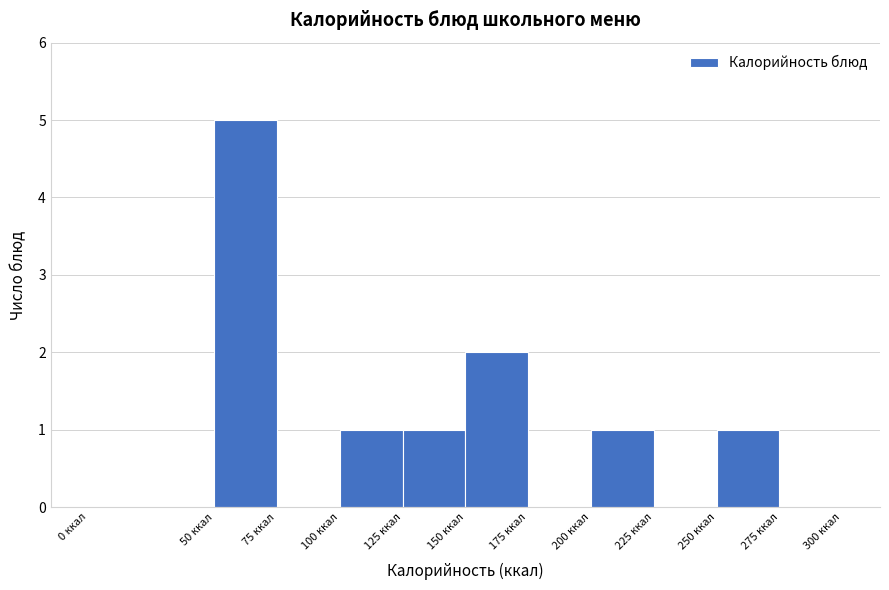

Which range on the x-axis has the tallest bar?

50 to 75